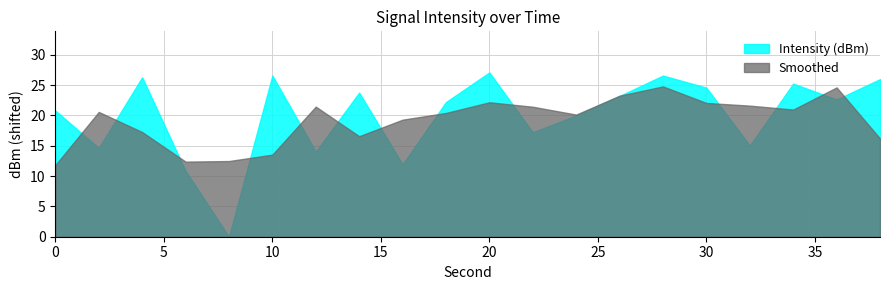

What is the total value across all series at 20?

49.3